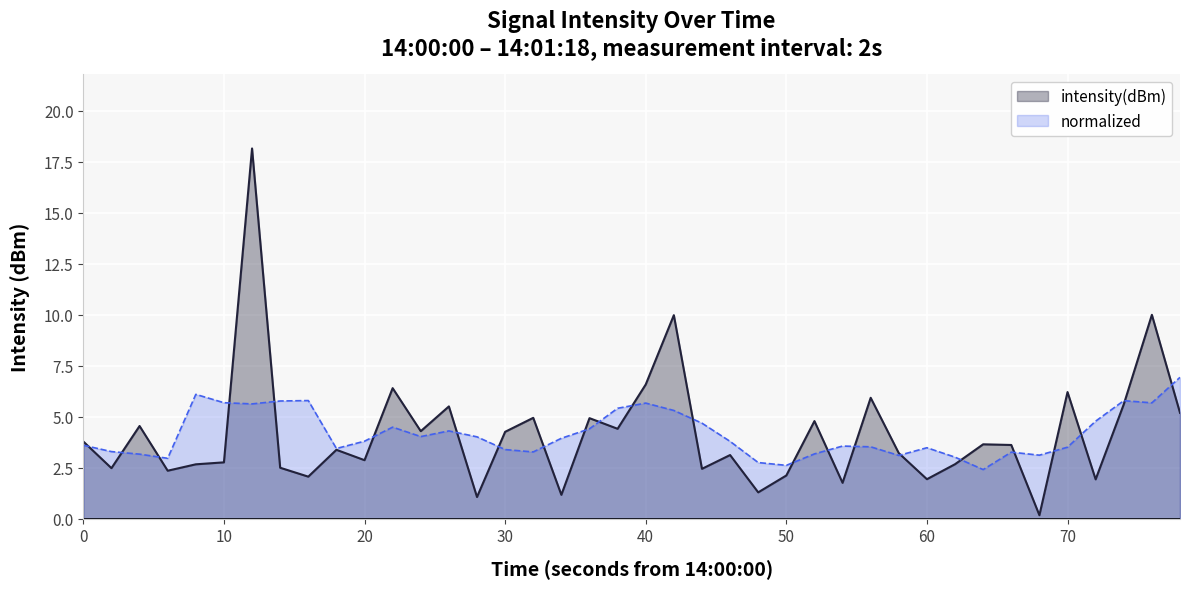

What is the greatest value displayed?

18.1